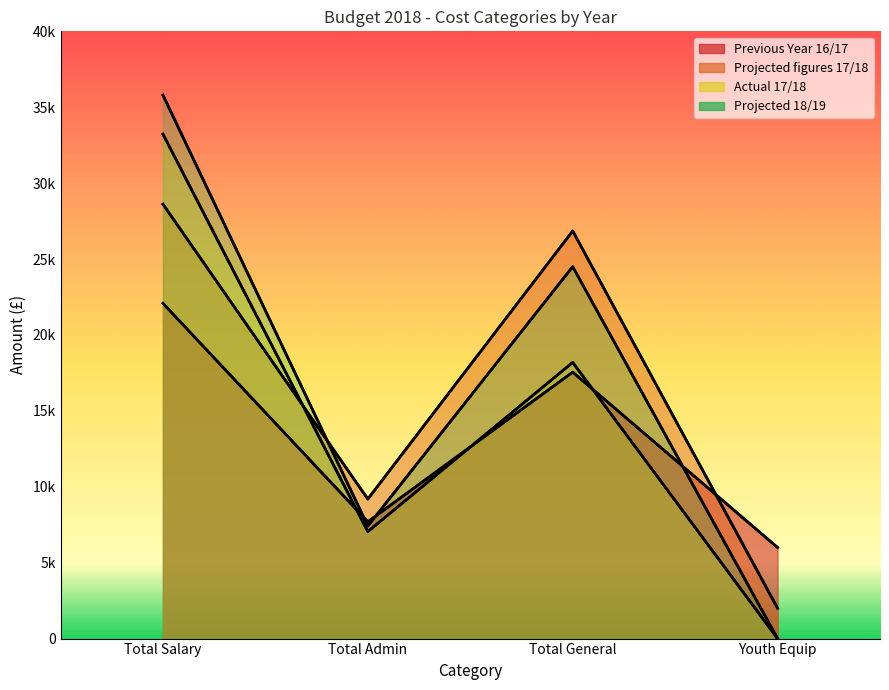

Reading left to right, transcribe all the data shown in this chart.

Previous Year 16/17: Total Salary=22081	Total Admin=7695	Total General=17550	Youth Equip=6000
Projected figures 17/18: Total Salary=28612	Total Admin=9189	Total General=26850	Youth Equip=2000
Actual 17/18: Total Salary=33227	Total Admin=7047	Total General=18191	Youth Equip=0
Projected 18/19: Total Salary=35796	Total Admin=7413	Total General=24500	Youth Equip=0